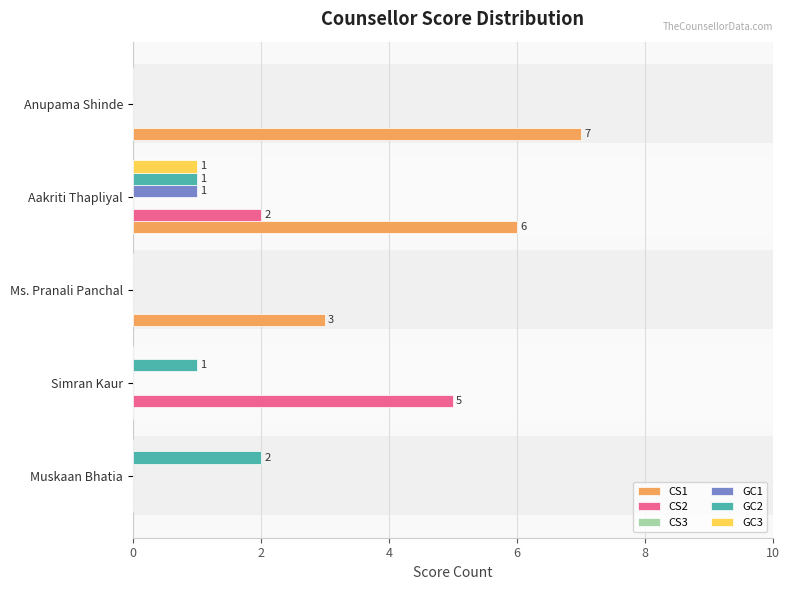

Between 0 and 2, which series saw the biggest shift?

CS2